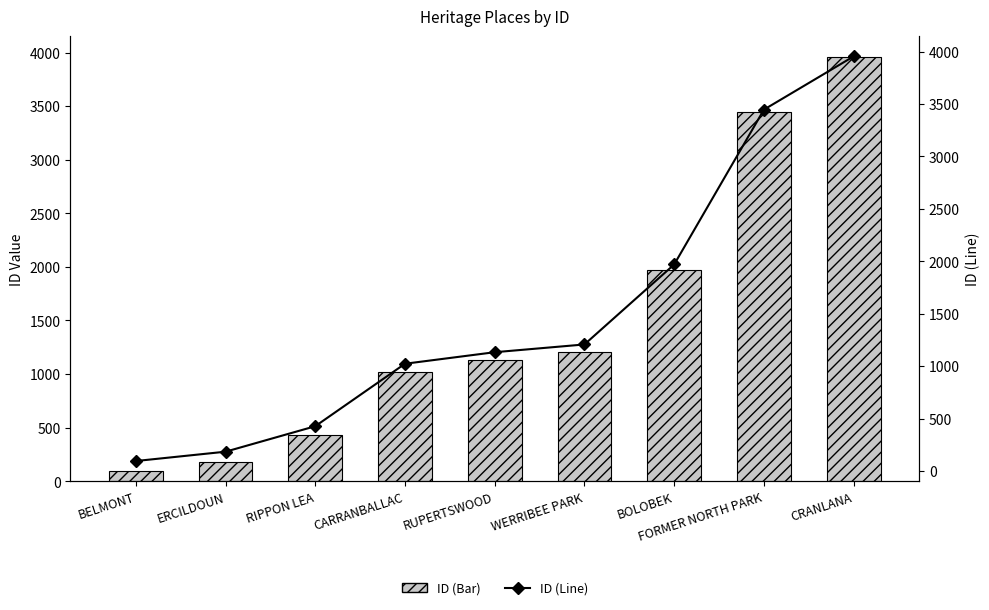

What is the minimum value shown in the chart?

95